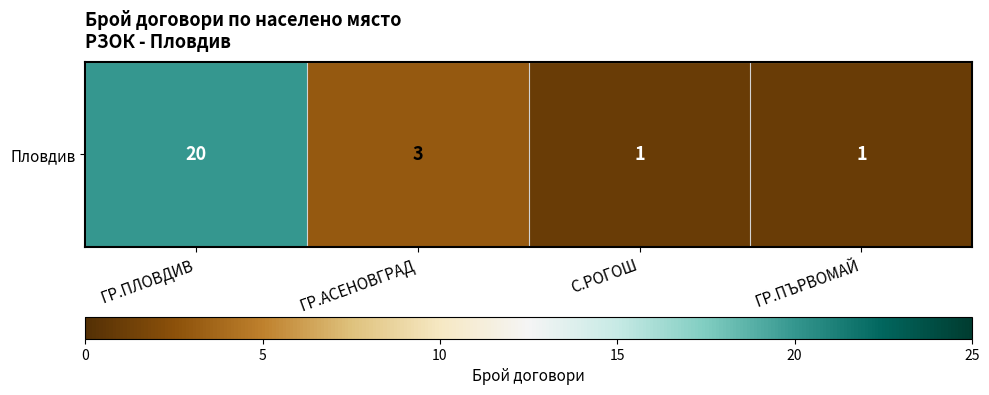

How many values are between 1 and 20?

4